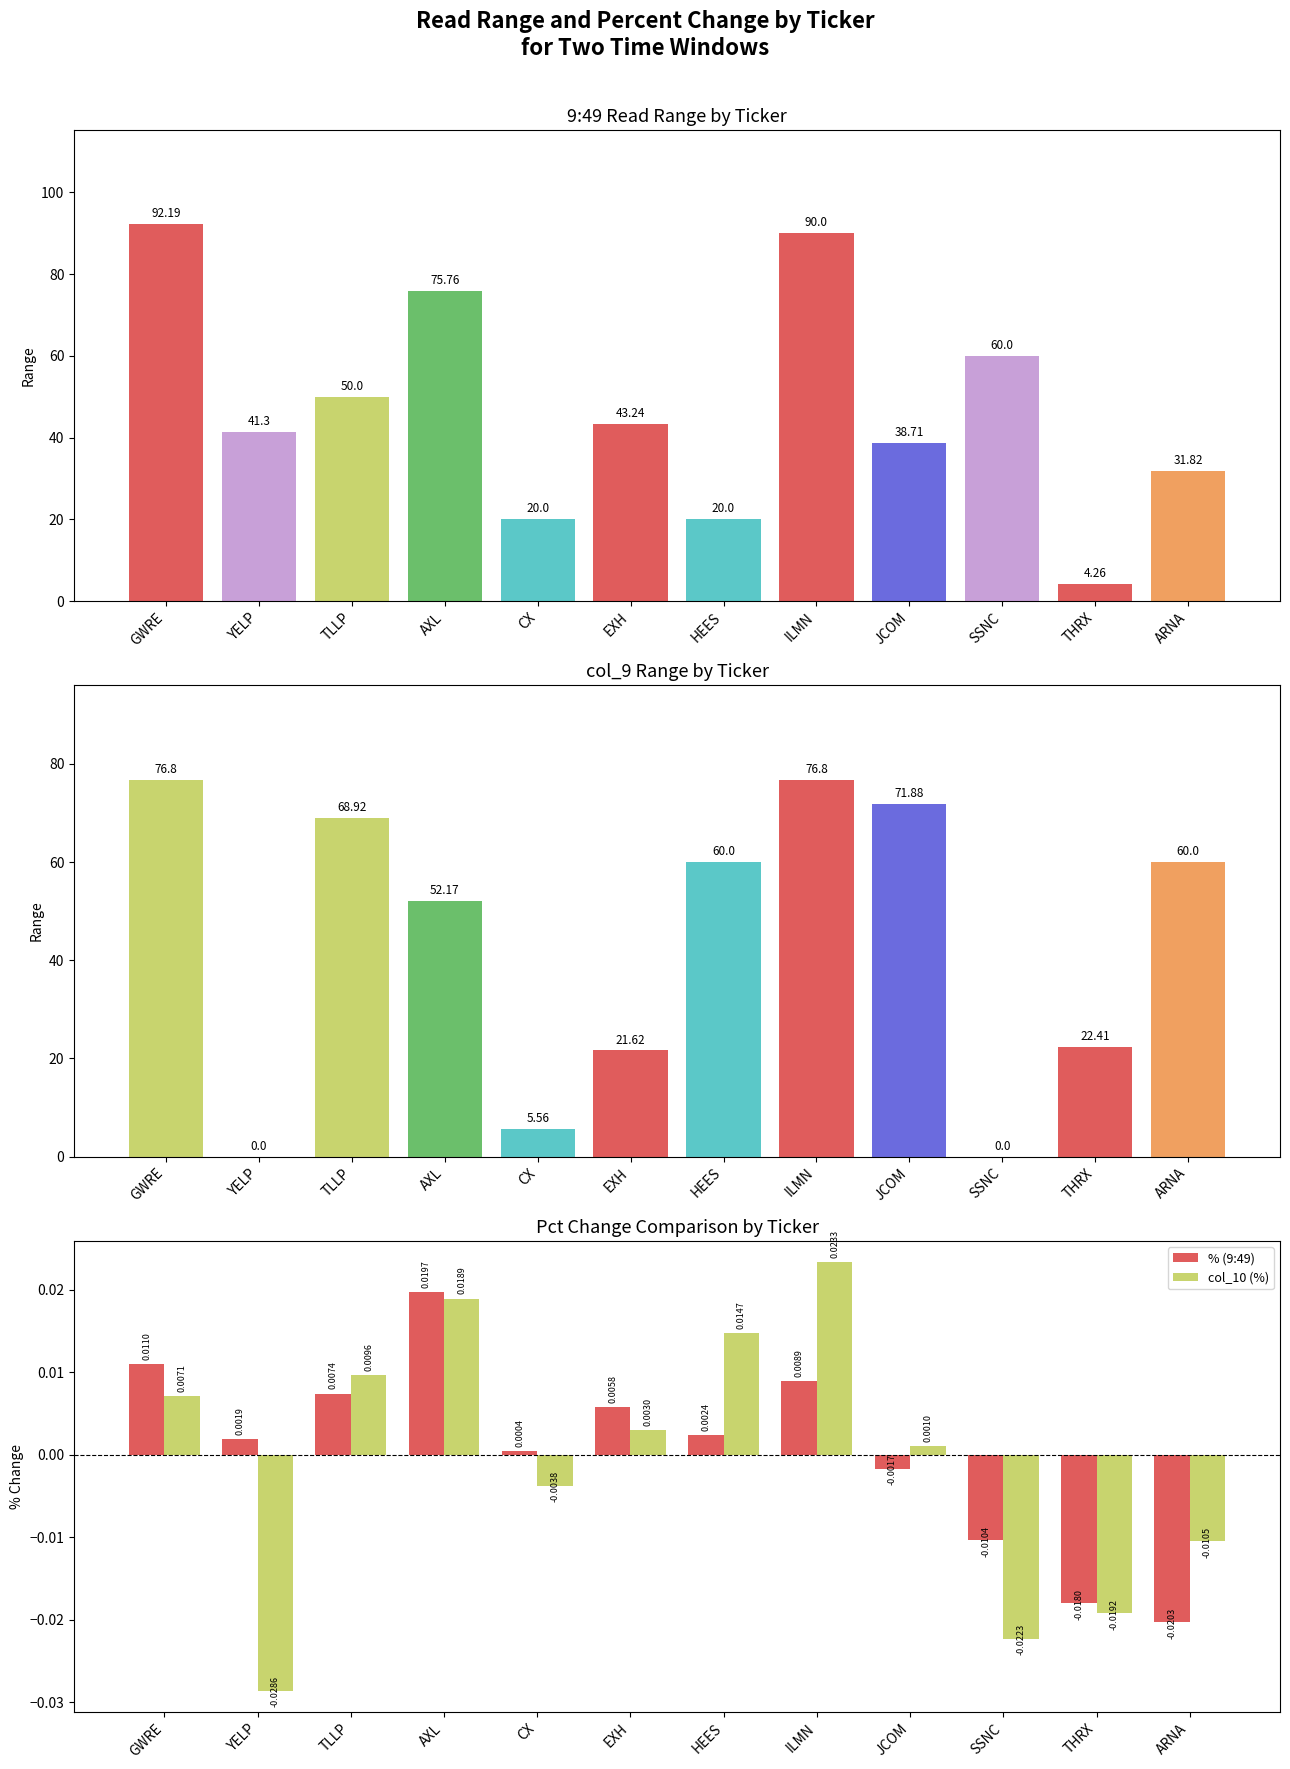

What is the average value of the col_9 Range series?

43.0